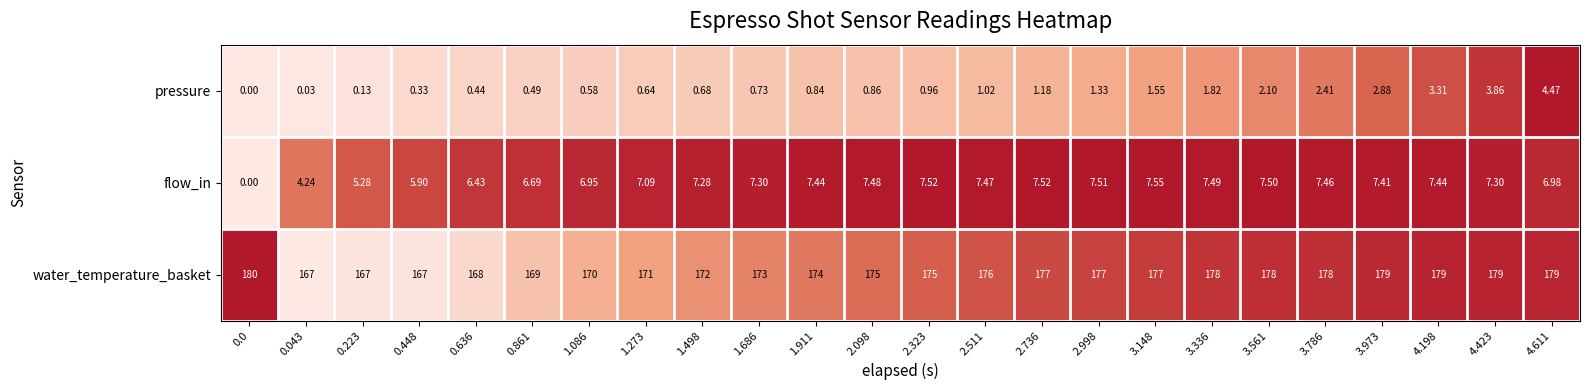

How many distinct data groups are displayed?

3